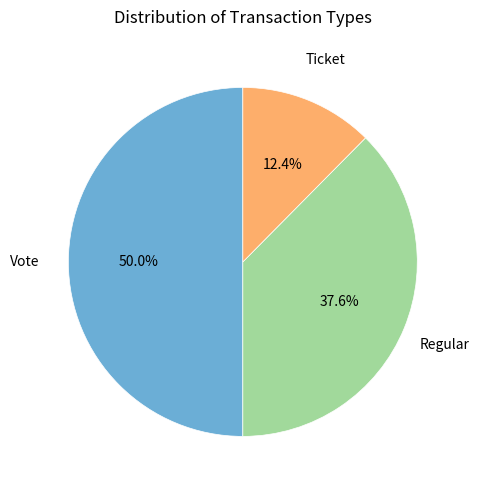

Rank the categories by value from highest to lowest.

Vote, Regular, Ticket